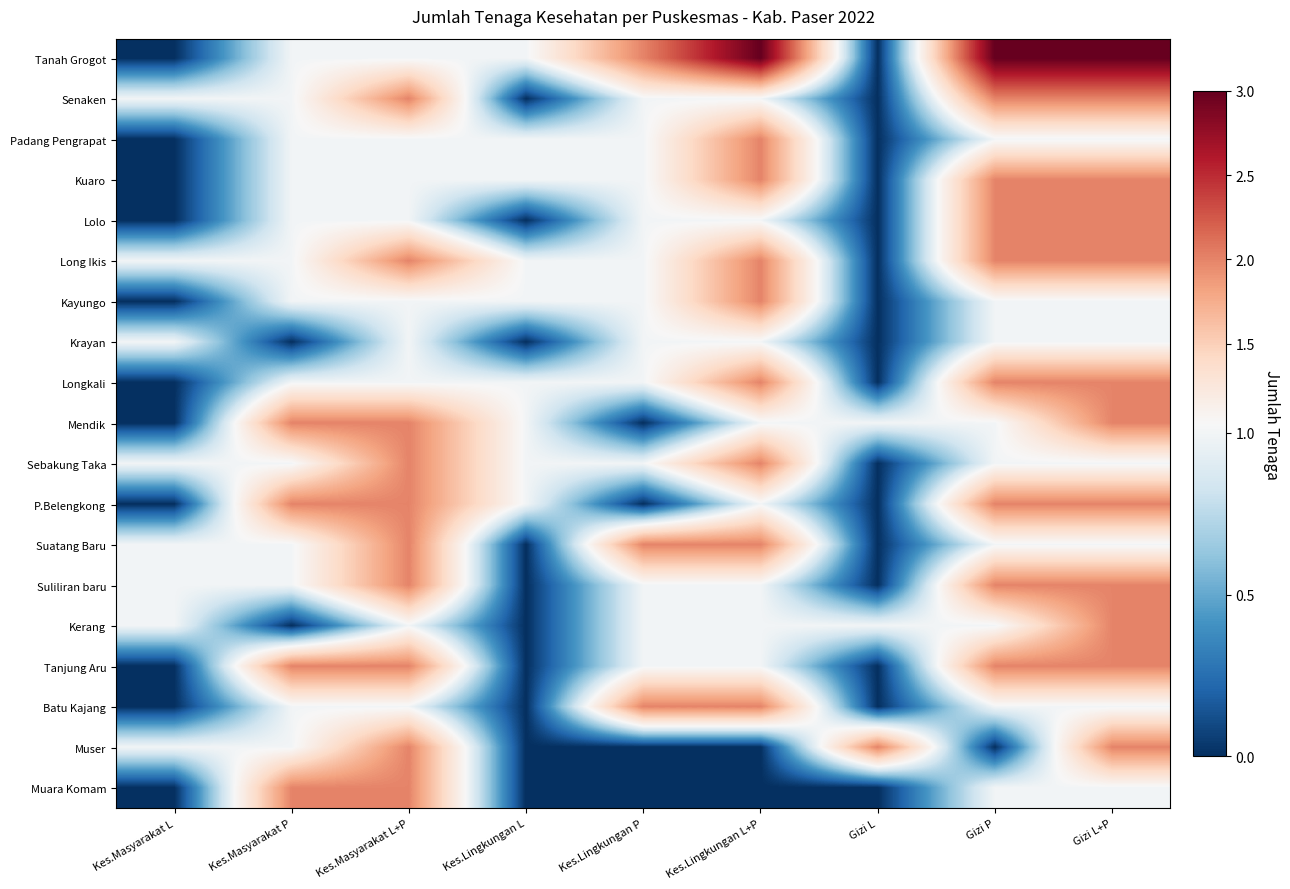

At how many categories does at least one series exceed 2?

3